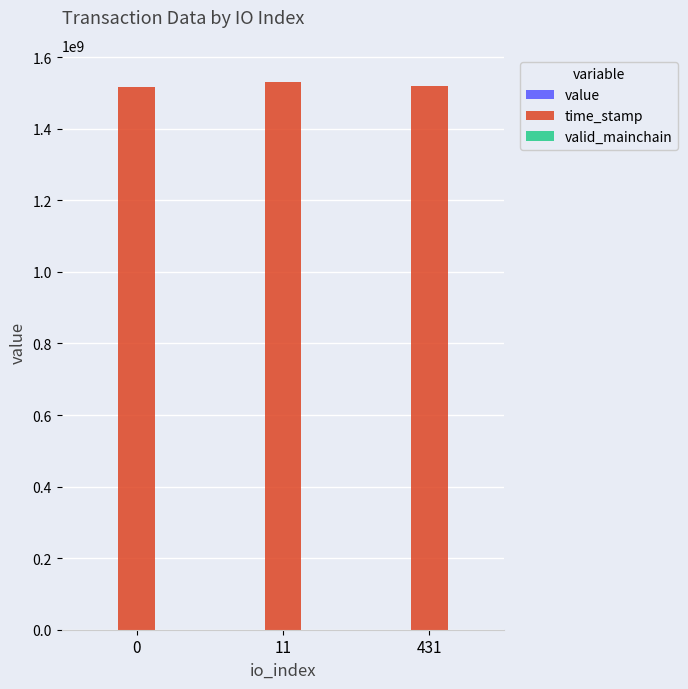

Which series has the largest total across all categories?

time_stamp